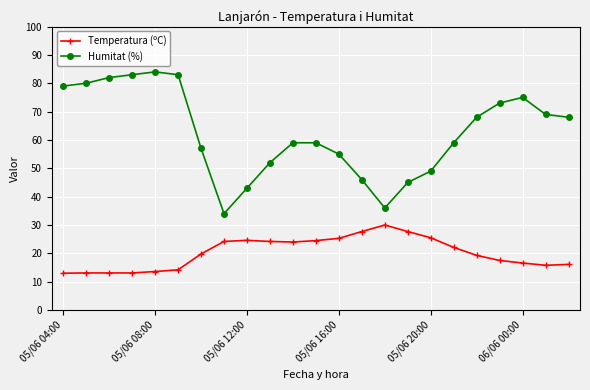

True or false: Temperatura (ºC) has more than 1 points higher than both neighbors.

True